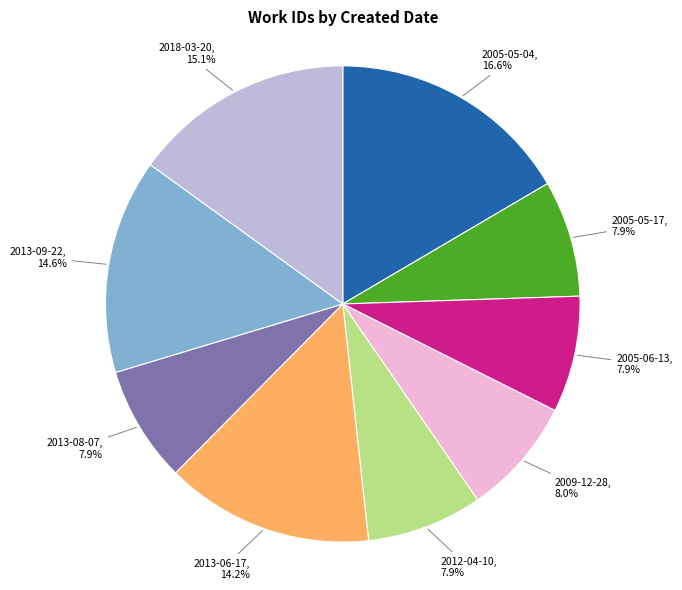

Is there a majority slice in this chart?

No